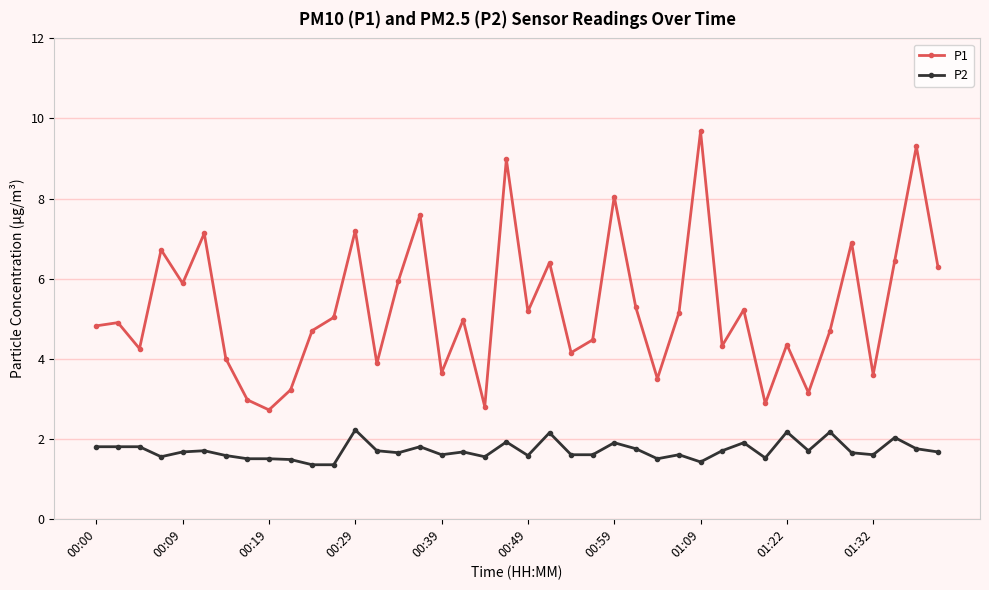

Which series has the widest spread of values?

P1